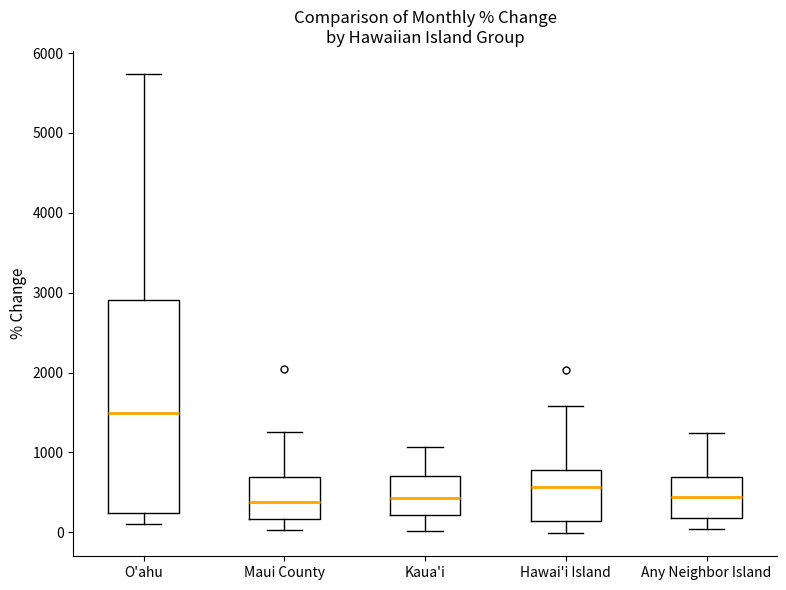

Which box is the tallest, from its lower edge to its upper edge?

O'ahu